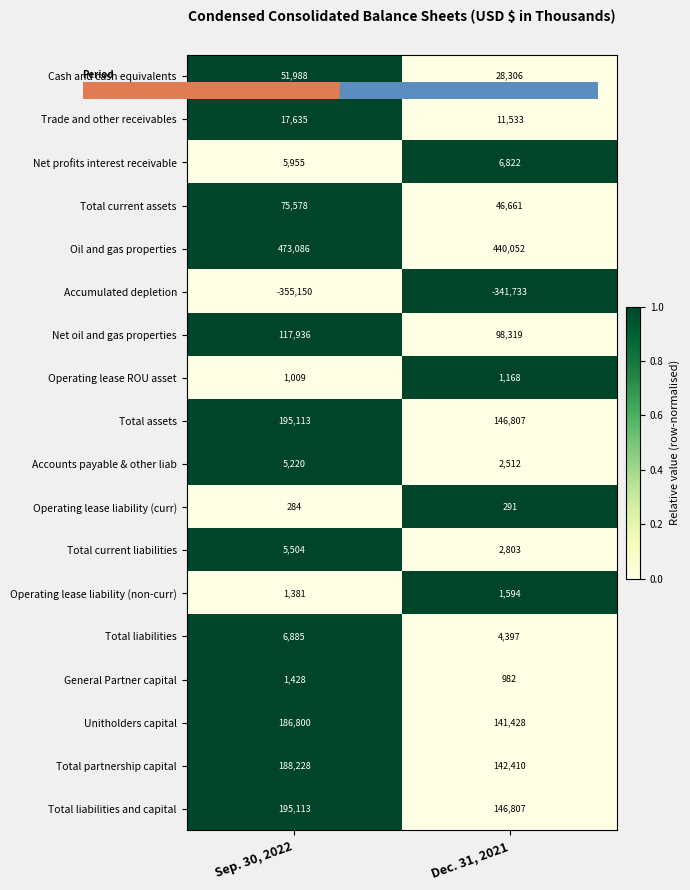

Rank the categories by Total liabilities value from highest to lowest.

Sep. 30, 2022, Dec. 31, 2021